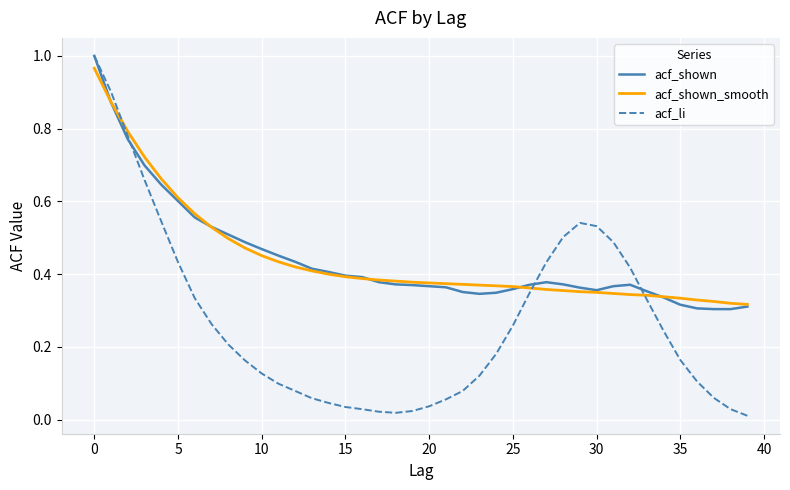

Which series has the widest spread of values?

acf_li